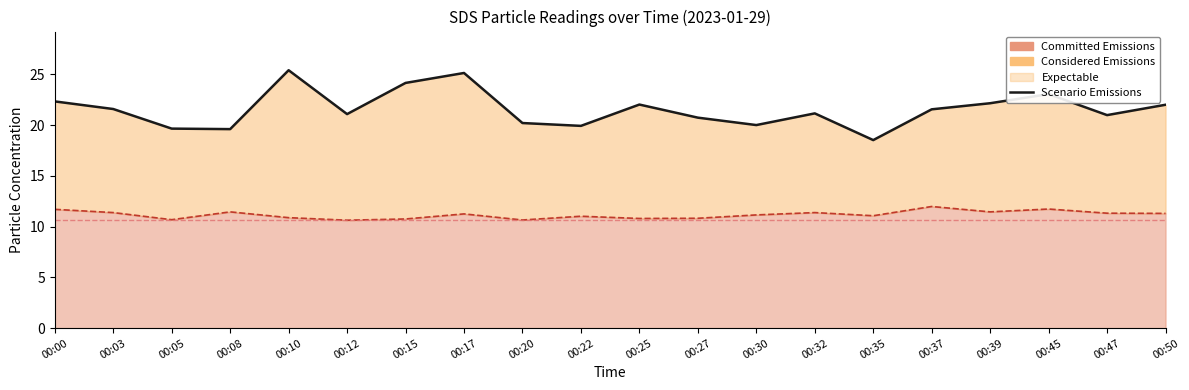

Reading right to left, list all the values displayed in this chart.

Scenario Emissions (P1): 00:50=22.0	00:47=21.0	00:45=23.1	00:39=22.1	00:37=21.6	00:35=18.5	00:32=21.1	00:30=20.0	00:27=20.7	00:25=22.0	00:22=19.9	00:20=20.2	00:17=25.1	00:15=24.1	00:12=21.1	00:10=25.4	00:08=19.6	00:05=19.6	00:03=21.6	00:00=22.3
Committed Emissions (P2): 00:50=11.3	00:47=11.3	00:45=11.7	00:39=11.4	00:37=12.0	00:35=11.1	00:32=11.4	00:30=11.2	00:27=10.8	00:25=10.8	00:22=11.0	00:20=10.7	00:17=11.2	00:15=10.8	00:12=10.6	00:10=10.9	00:08=11.4	00:05=10.7	00:03=11.4	00:00=11.7